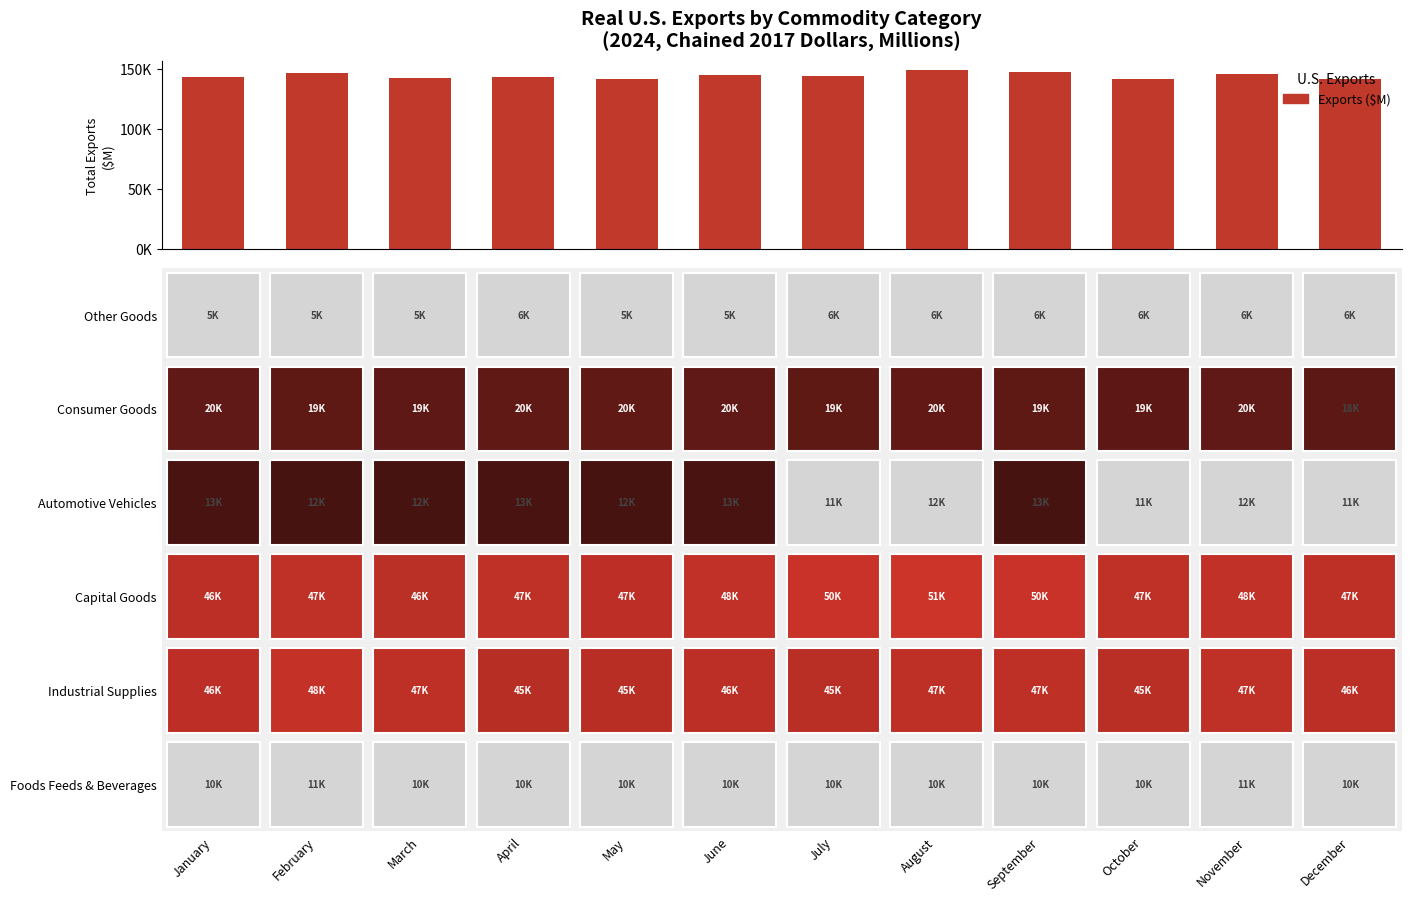

At which category does the chart reach its peak across all series?

August